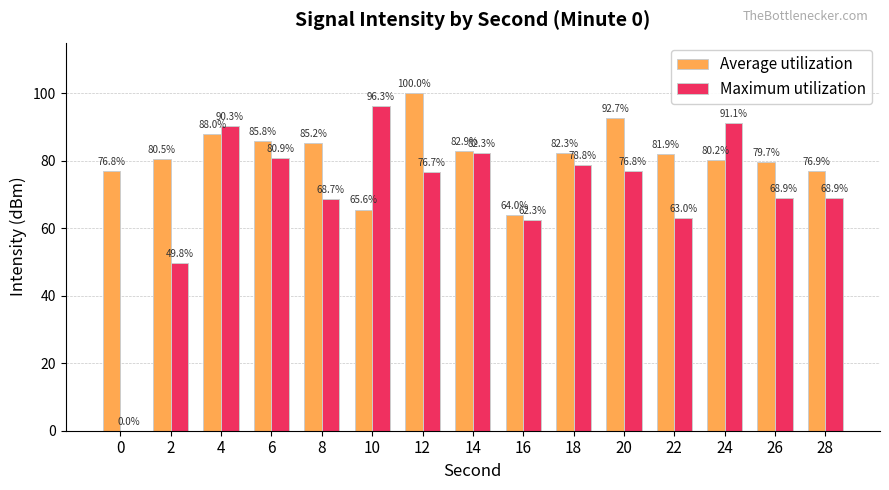

Between 4 and 16, which series saw the biggest shift?

Maximum utilization